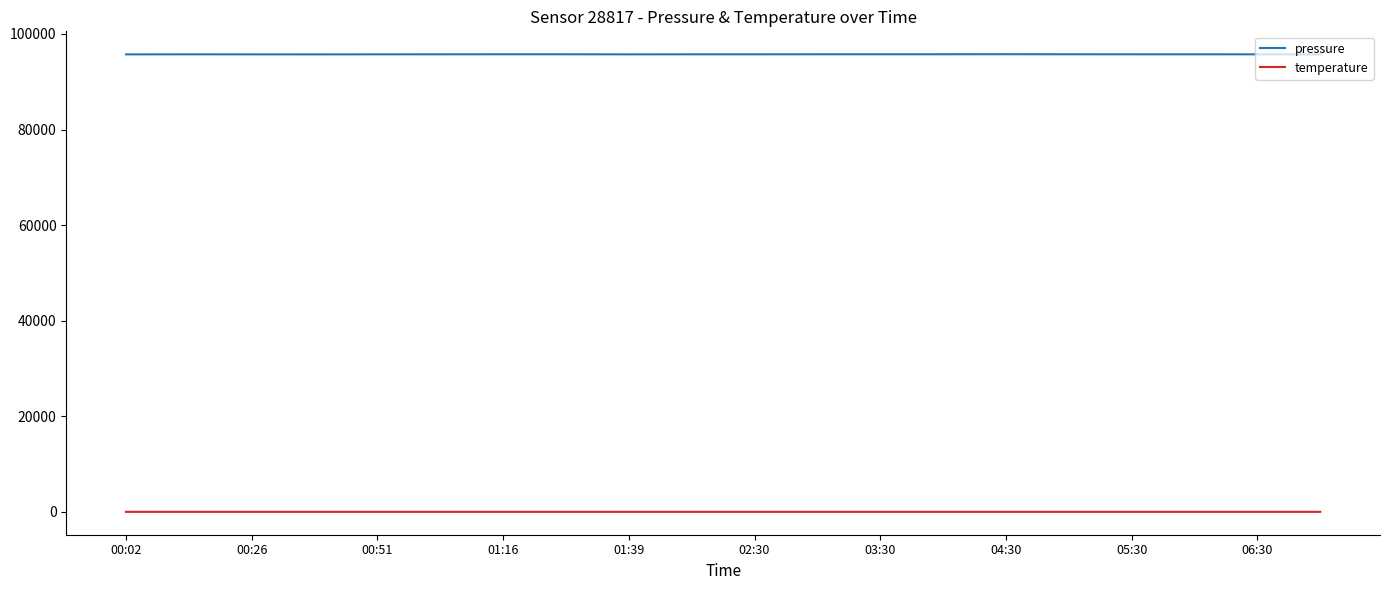

Rank the series by their average value, from lowest to highest.

temperature, pressure